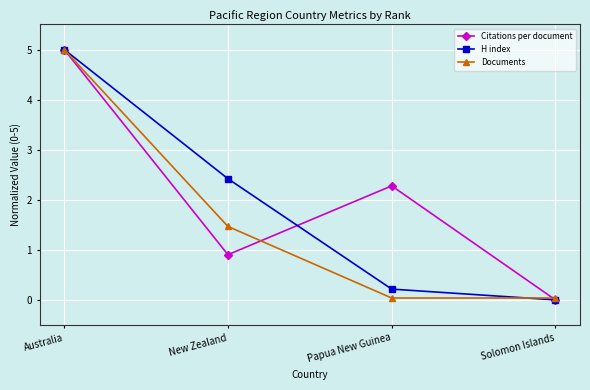

True or false: Citations per document has a value of 2.0 at Australia.

False